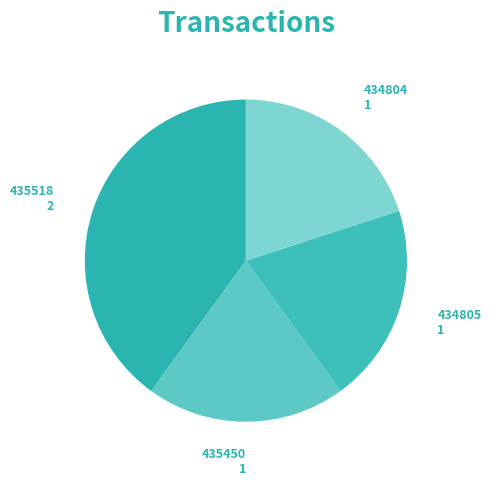

What is the ratio of the value at 434805 to the value at 434804?

1.0